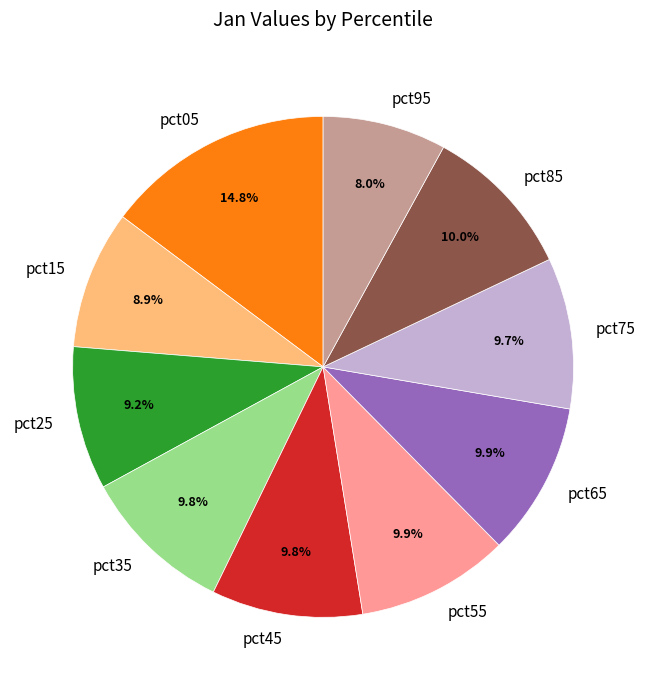

What is the smallest slice in the pie chart?

pct95